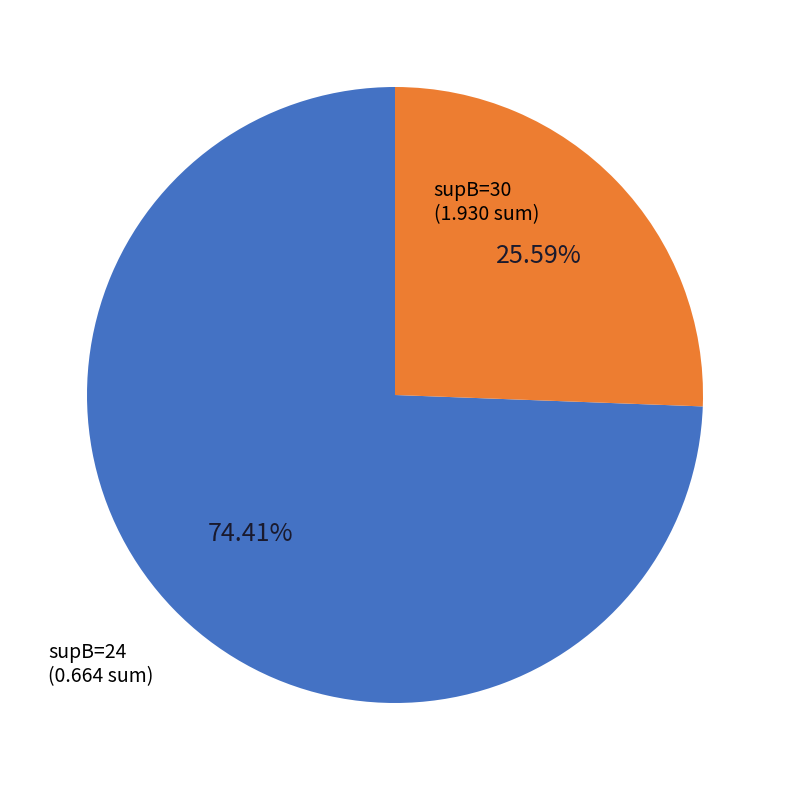

Is there a majority slice in this chart?

Yes